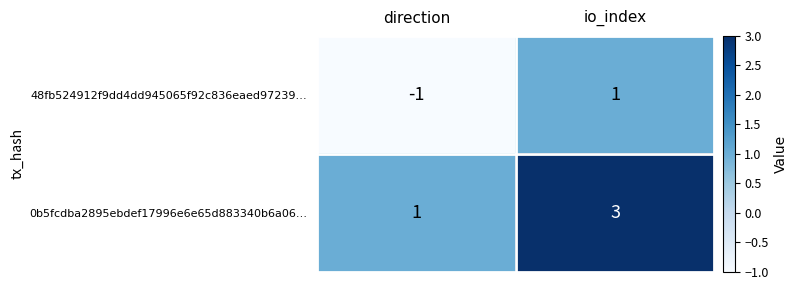

How many values in the 48fb524912f9dd4dd945065f92c836eaed97239… series are below 1?

1